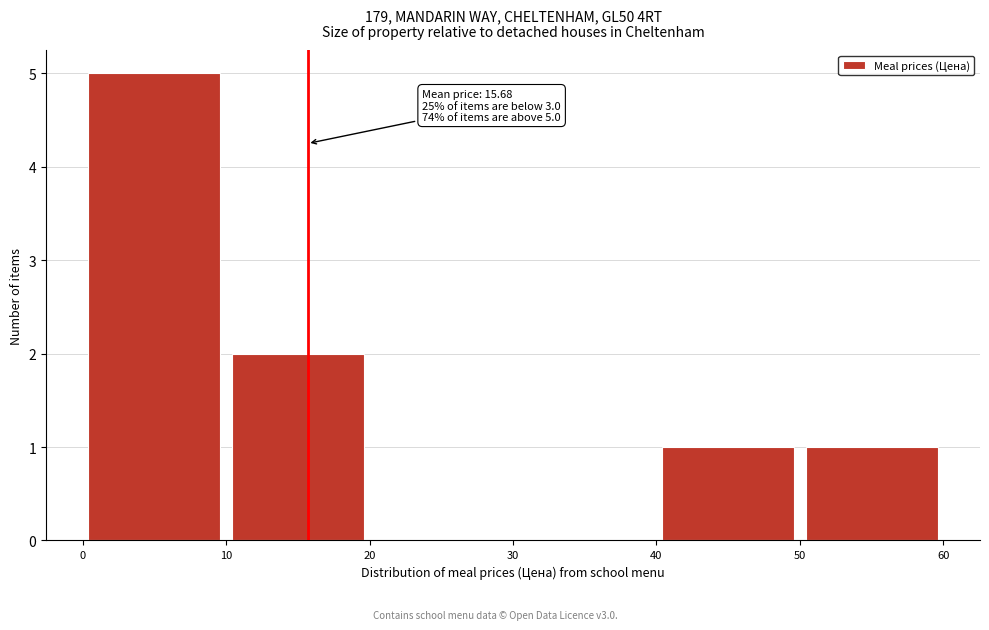

Over which range of the x-axis is the bar tallest?

0 to 10